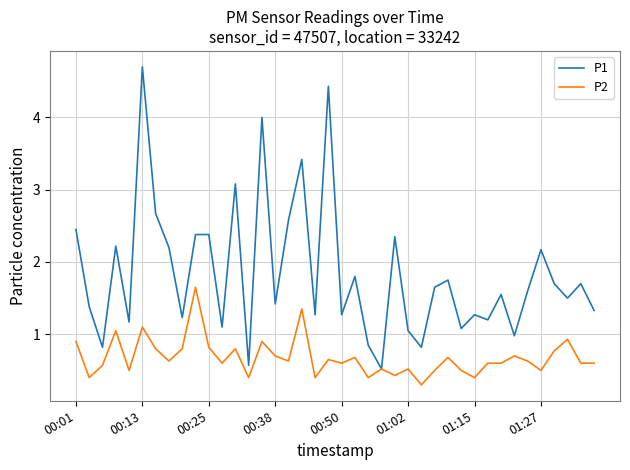

Which series has the widest spread of values?

P1